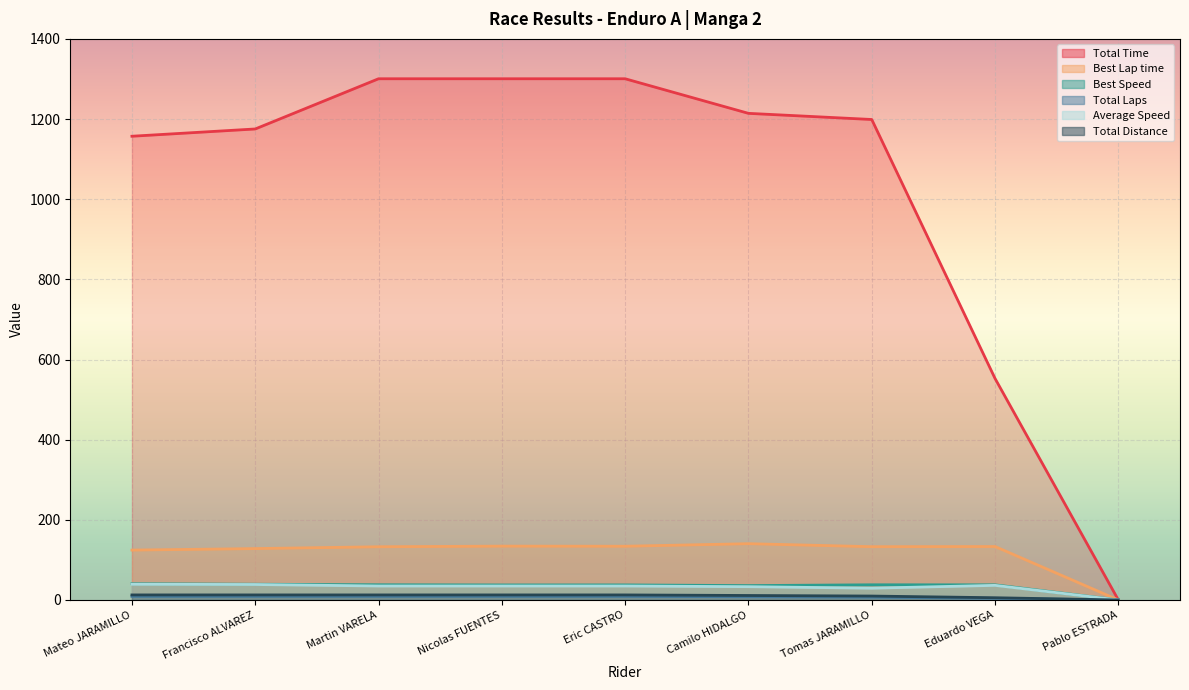

Where is Total Time nearest to the value 650?

Eduardo VEGA